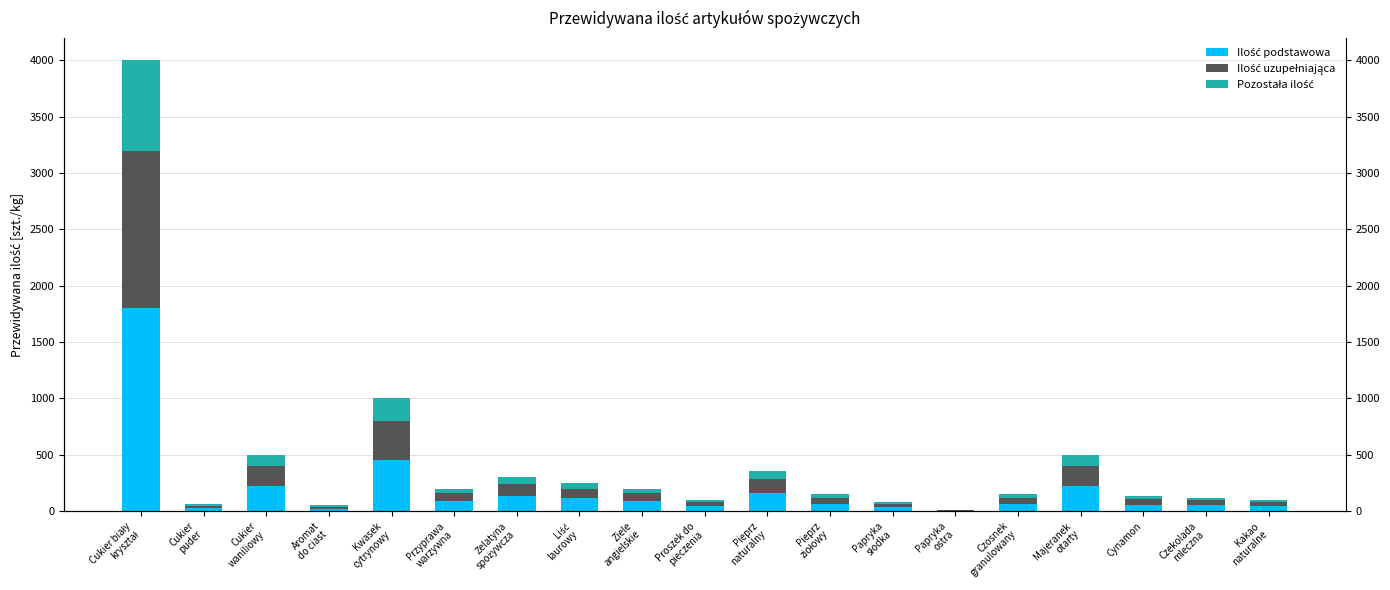

What position from the right is Papryka
ostra?

6